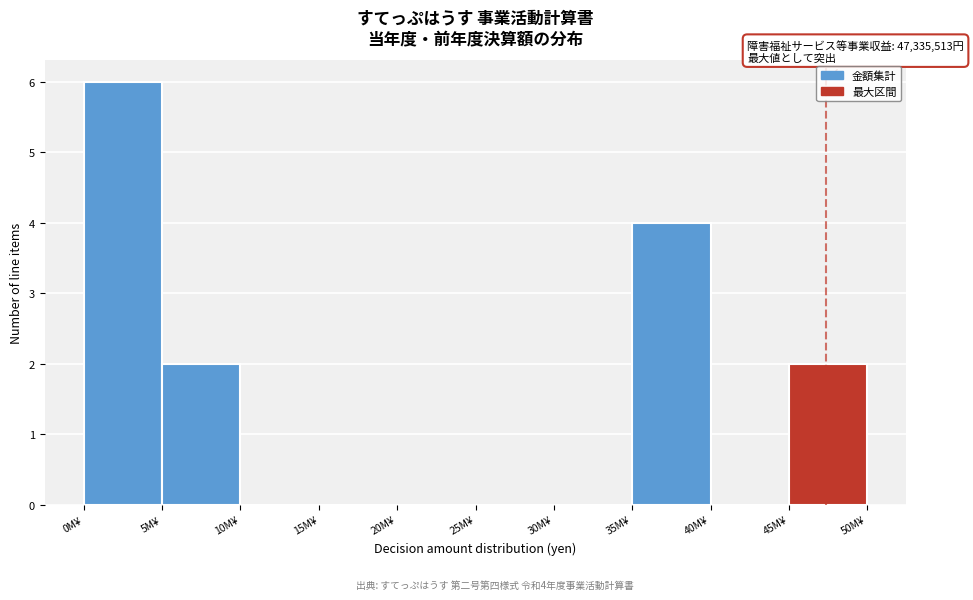

Reading left to right, transcribe all the data shown in this chart.

0M¥=6	5M¥=2	10M¥=0	15M¥=0	20M¥=0	25M¥=0	30M¥=0	35M¥=4	40M¥=0	45M¥=2